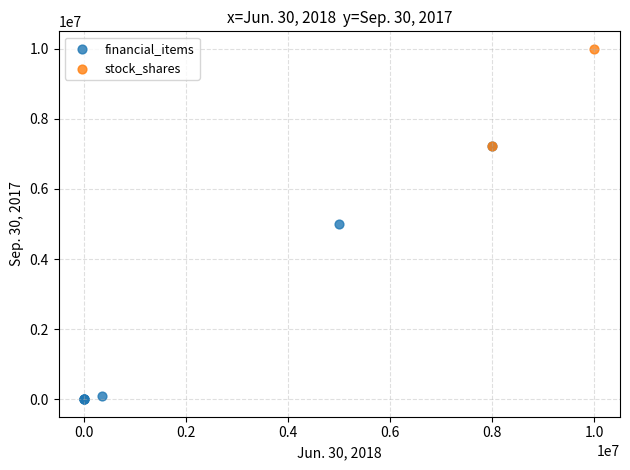

Which series reaches the maximum Y coordinate?

stock_shares